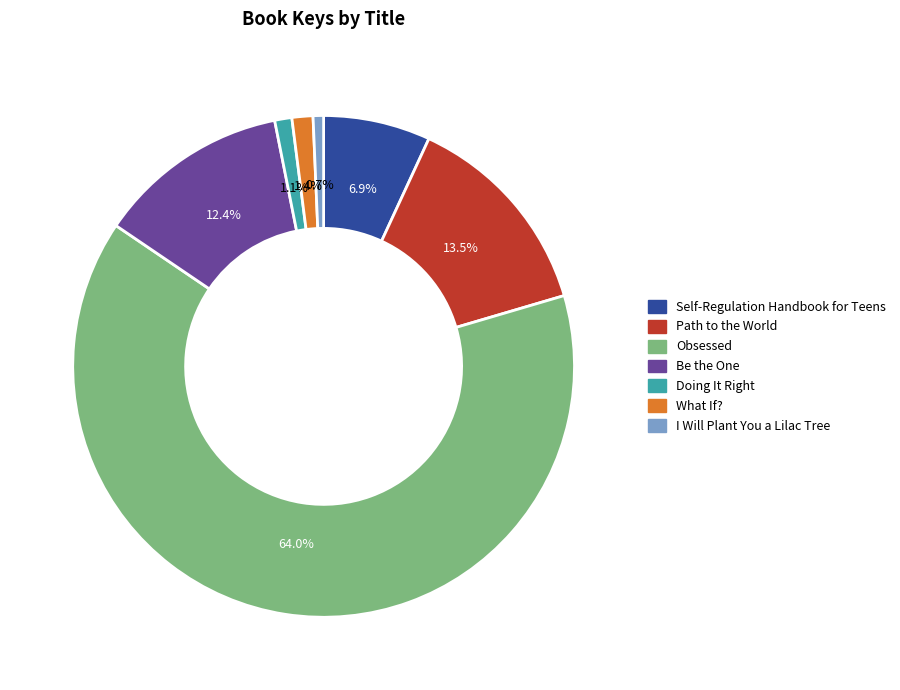

What is the largest slice in the pie chart?

Obsessed